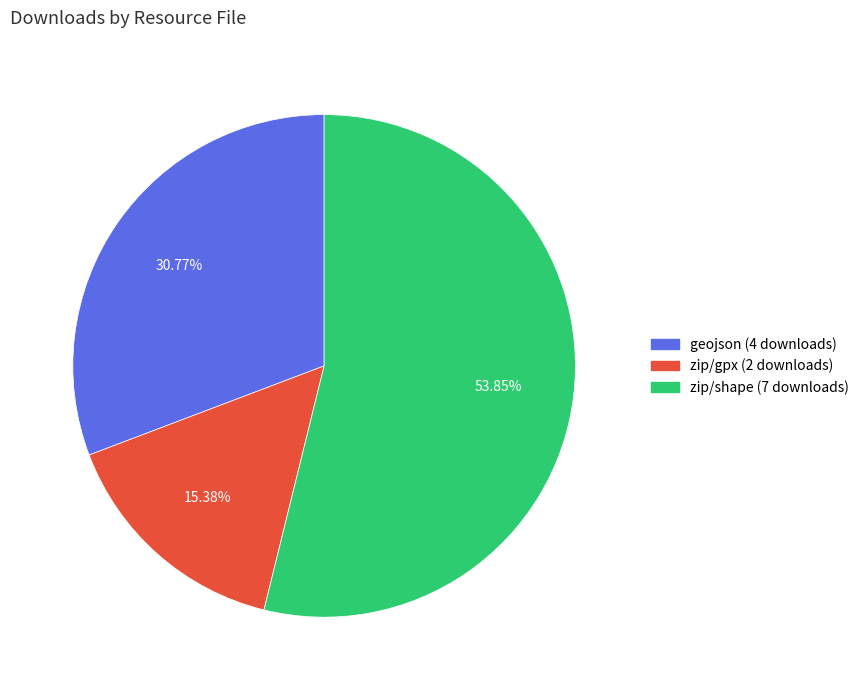

Approximately how many times larger is the value at geojson (4 downloads) compared to zip/shape (7 downloads)?

0.6